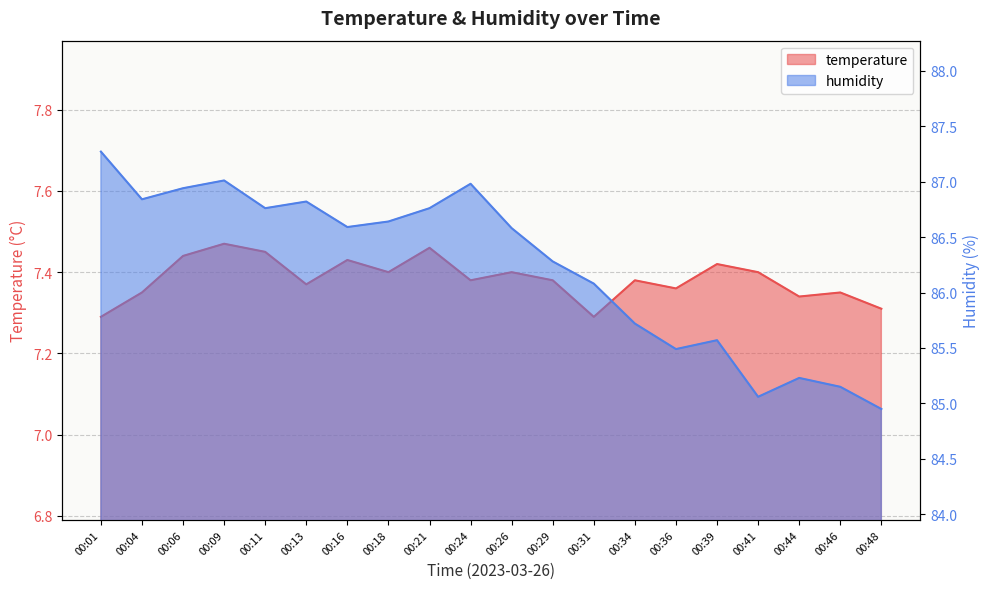

How many interior local peaks does the humidity series have?

5